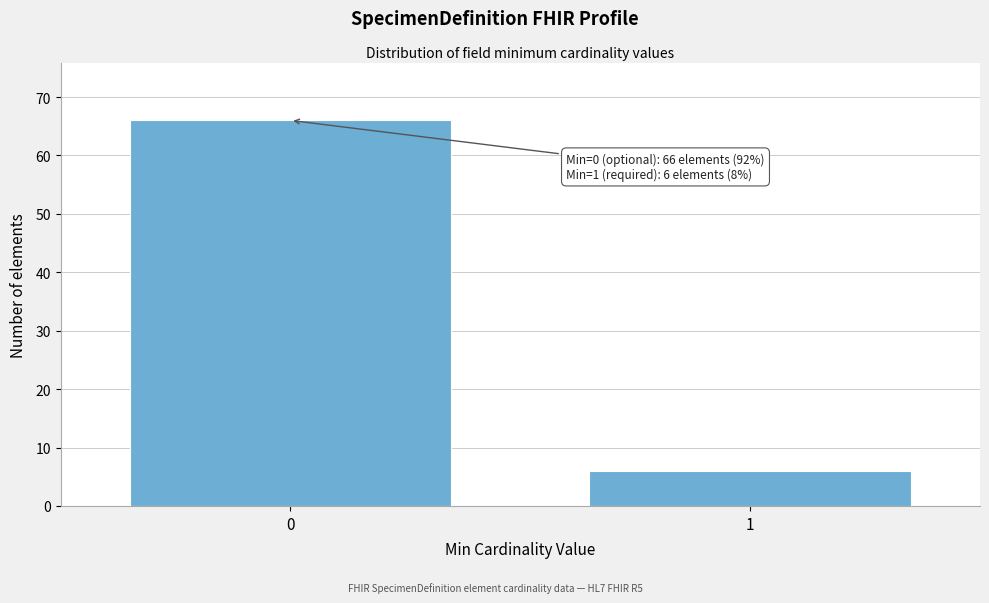

Reading left to right, extract all data points from this chart.

0=66	1=6